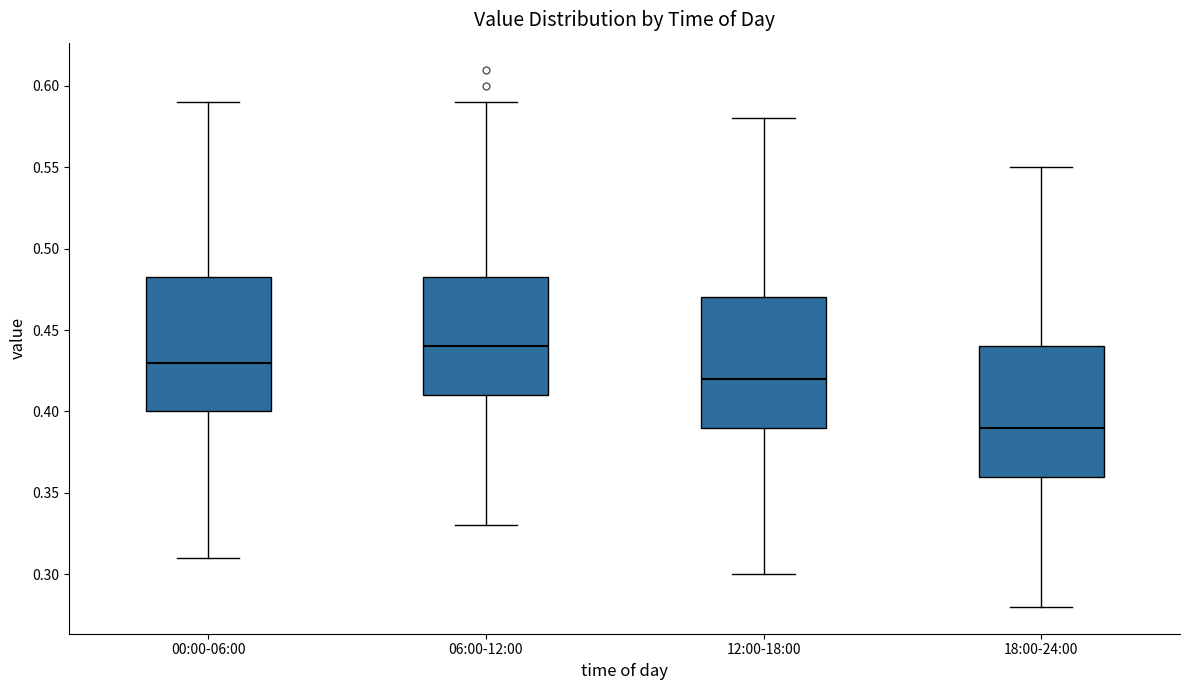

Which box has the highest median line?

06:00-12:00